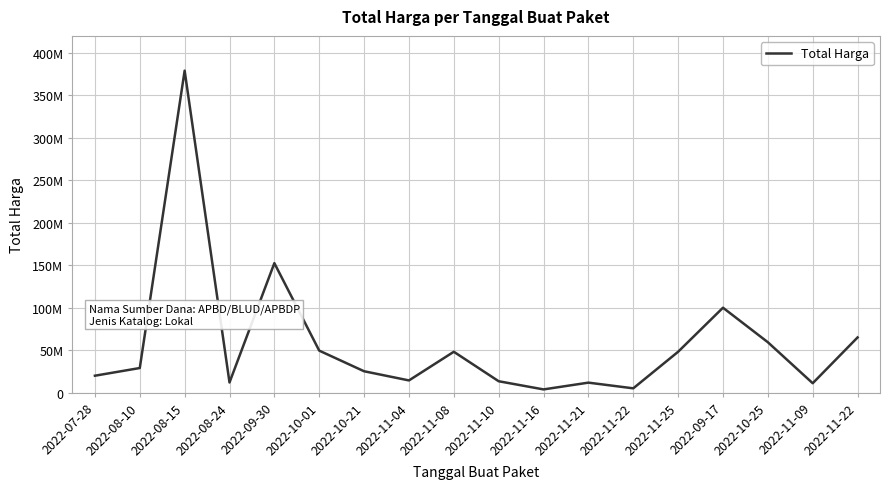

Is it true that the value at 2022-08-15 is 379075000?

True